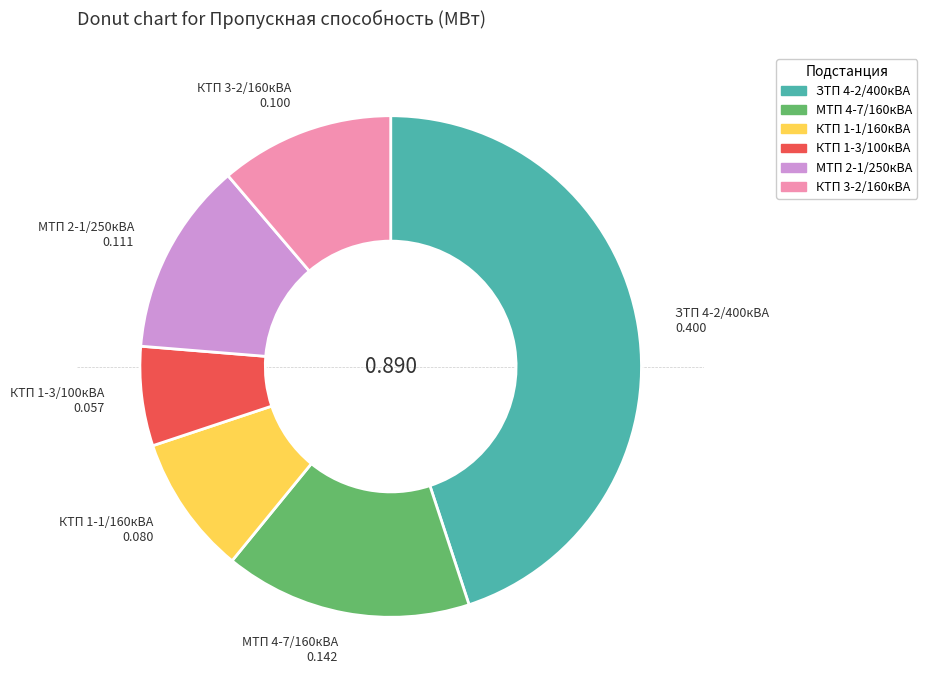

Is there any slice that represents more than half of the pie?

No